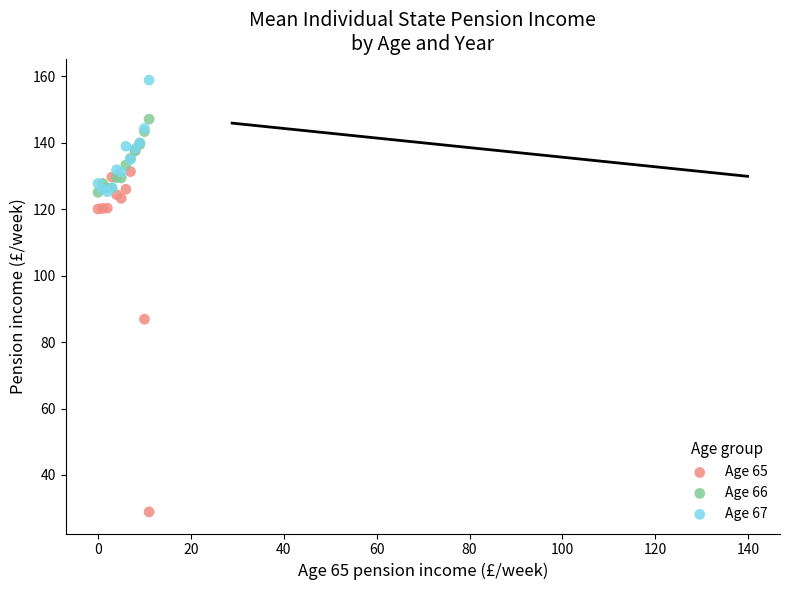

Which series reaches the minimum Y coordinate?

Age 65